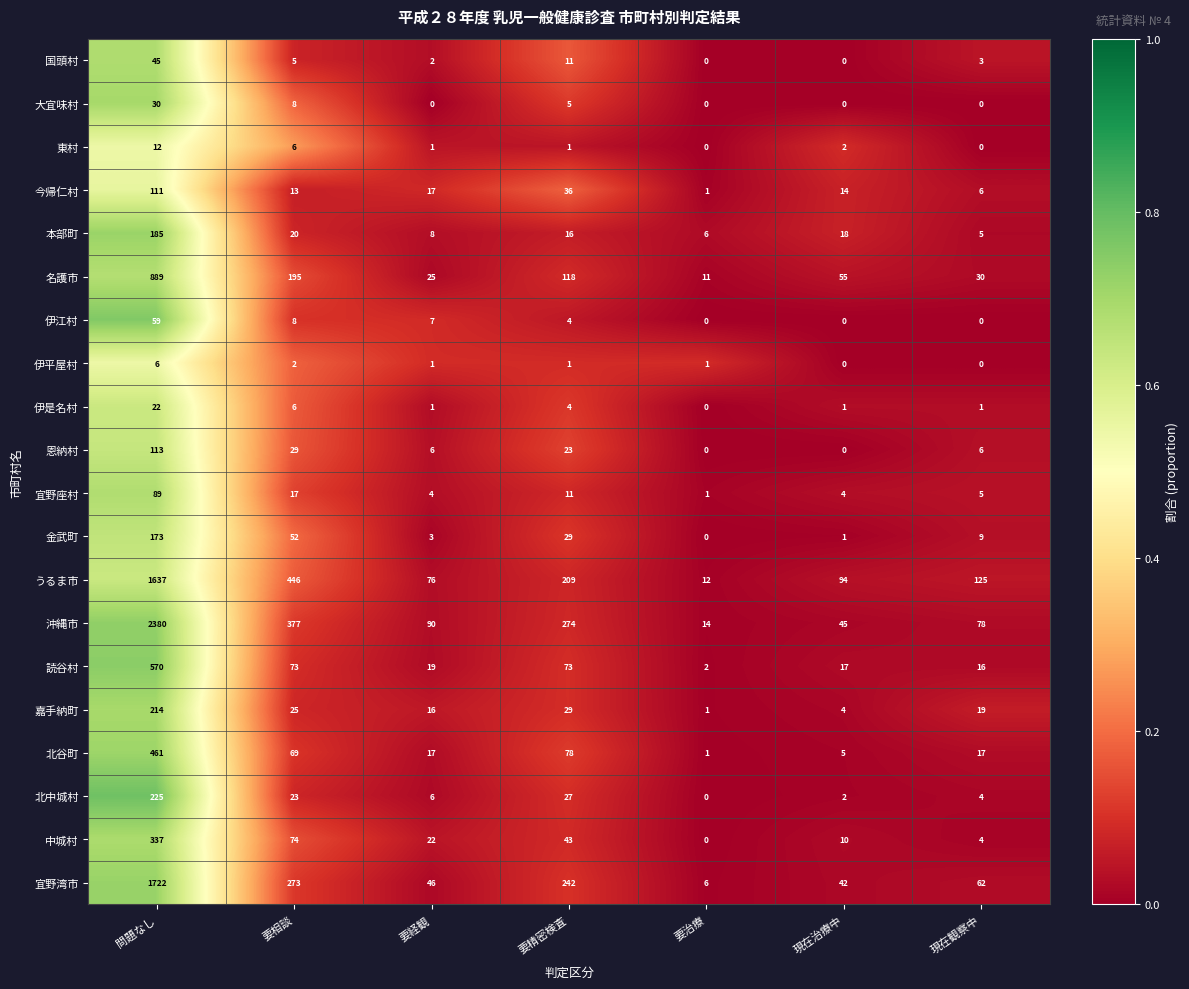

Count the number of data series in this chart.

20